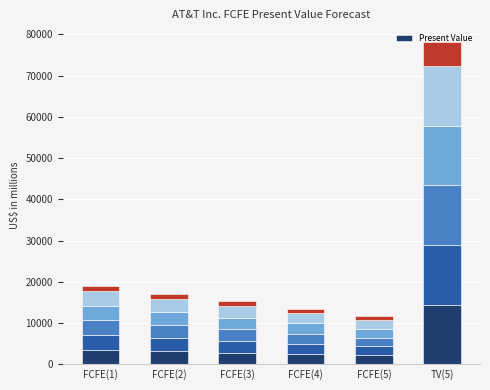

What is the approximate value of Present Value at FCFE(4)?

992.0